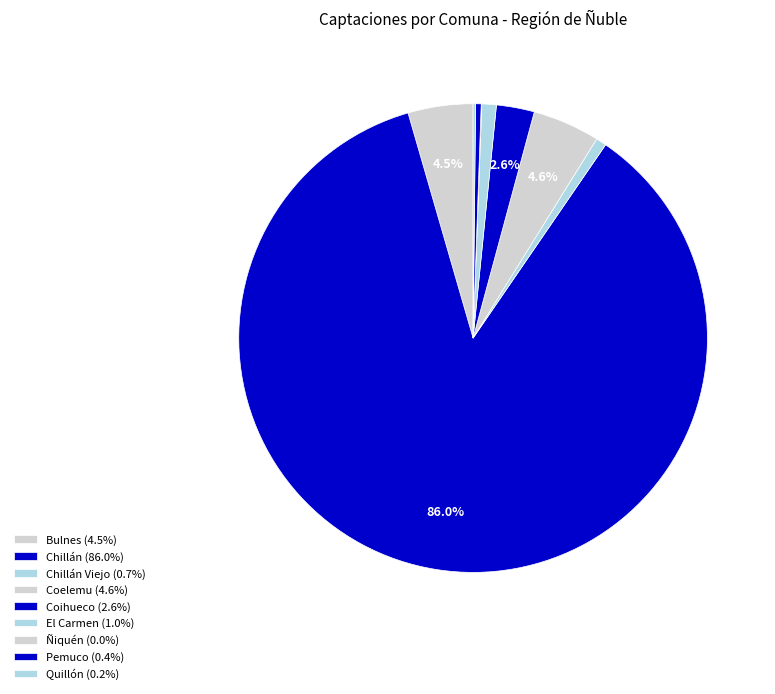

To the nearest percent, what is the average slice percentage?

11%